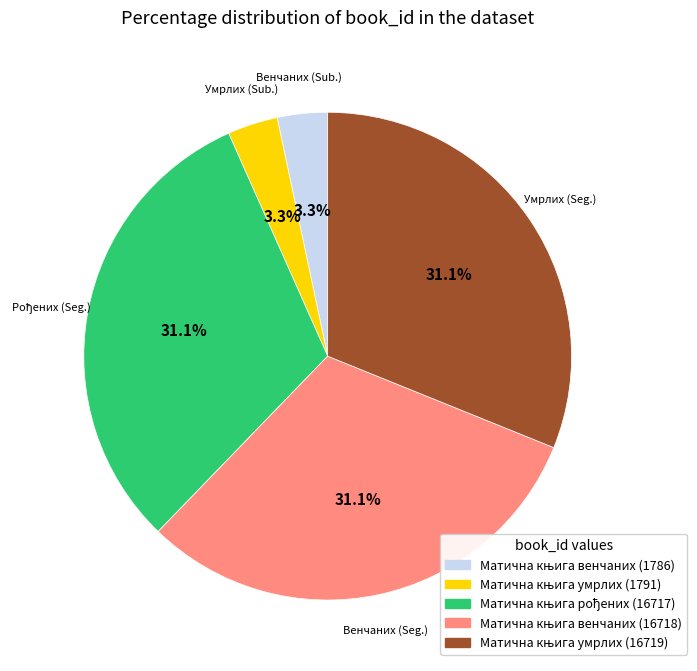

How many segments does this pie chart have?

5